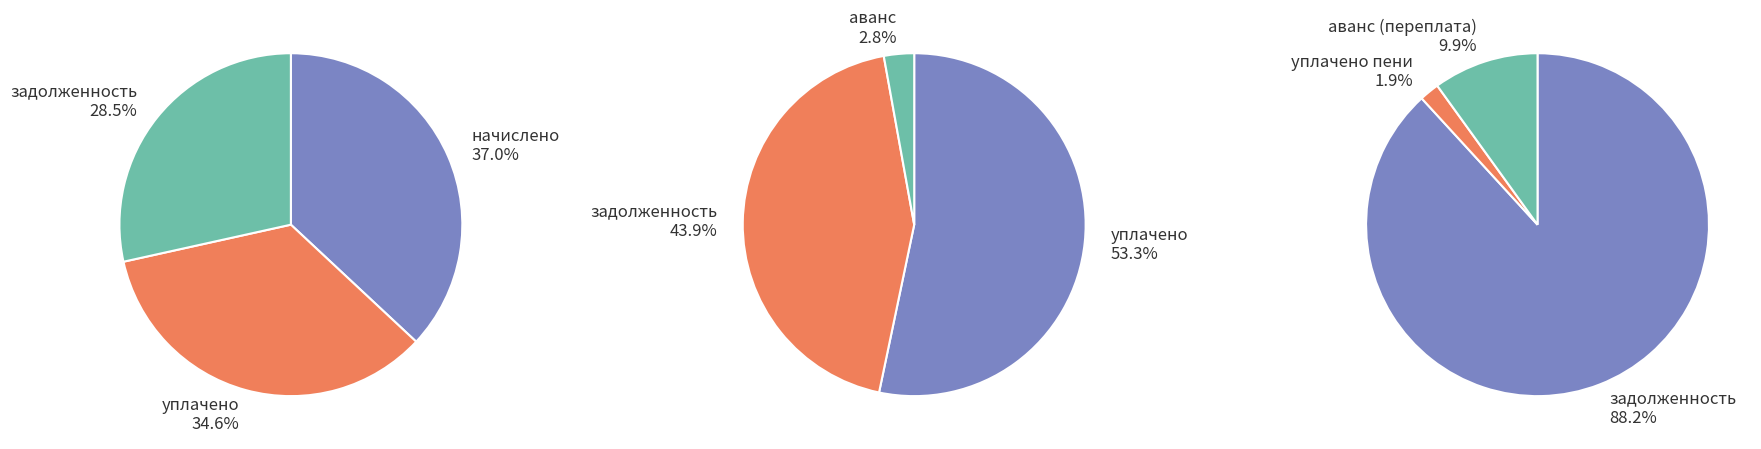

Does any single category account for the majority?

No